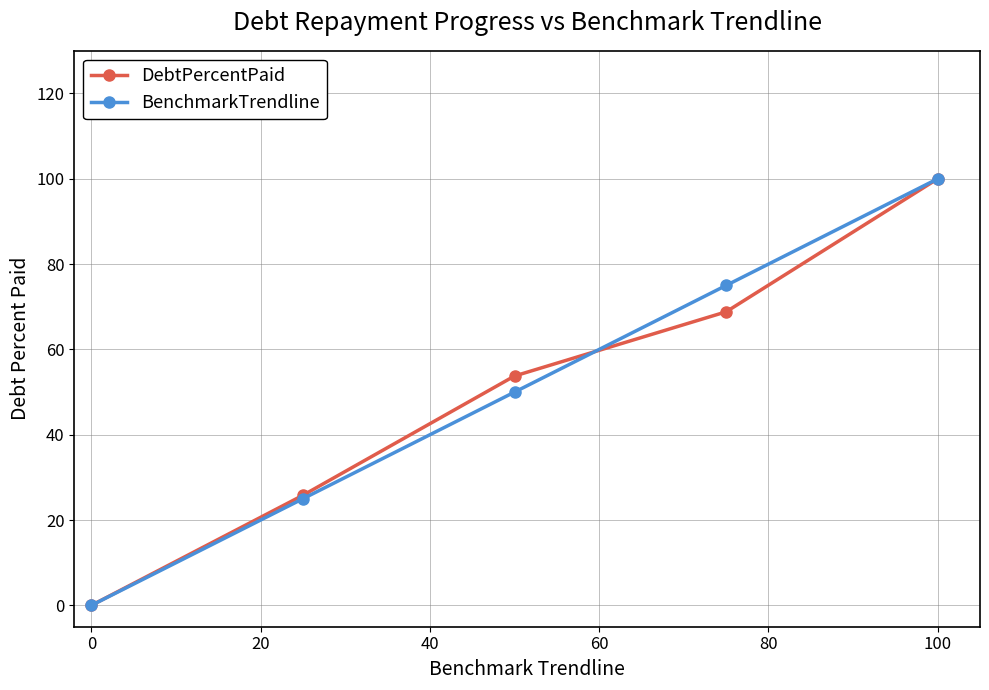

Reading left to right, transcribe all the data shown in this chart.

DebtPercentPaid: 0.0	25.8	53.8	68.8	100.0
BenchmarkTrendline: 0.0	25.0	50.0	75.0	100.0